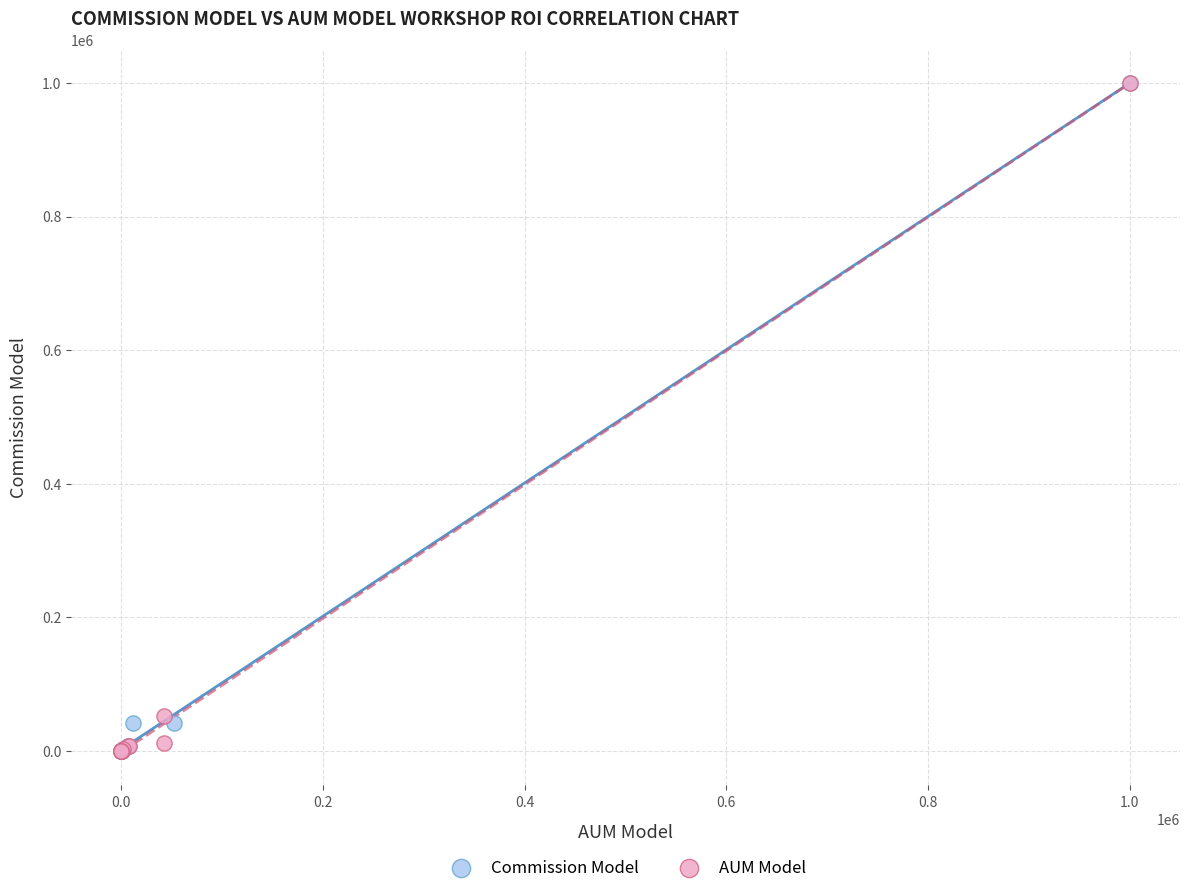

What are all the series names shown in the legend?

Commission Model, AUM Model